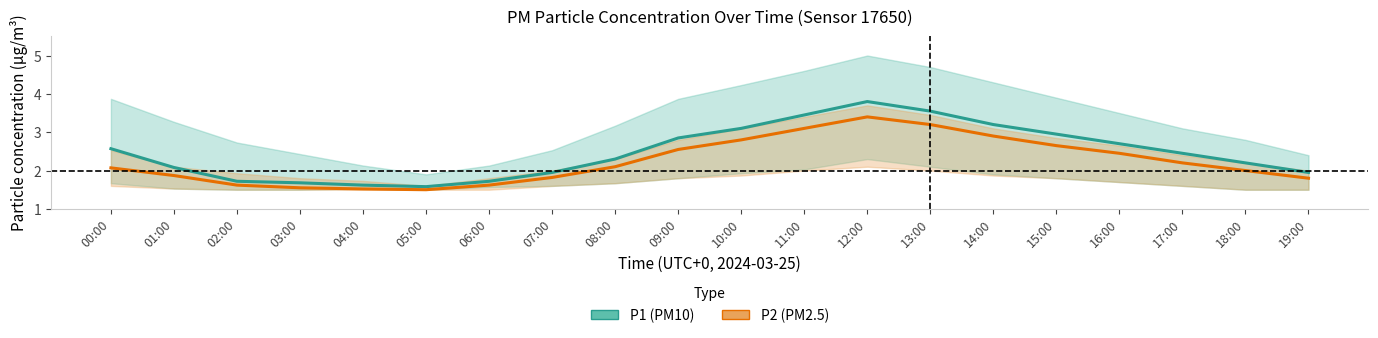

True or false: P1 has more than 0 interior local peaks.

True